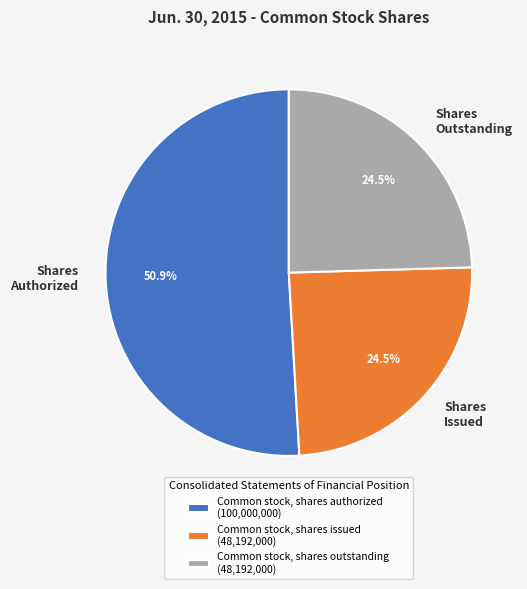

Between Shares Outstanding and Shares Authorized, which is larger?

Shares Authorized